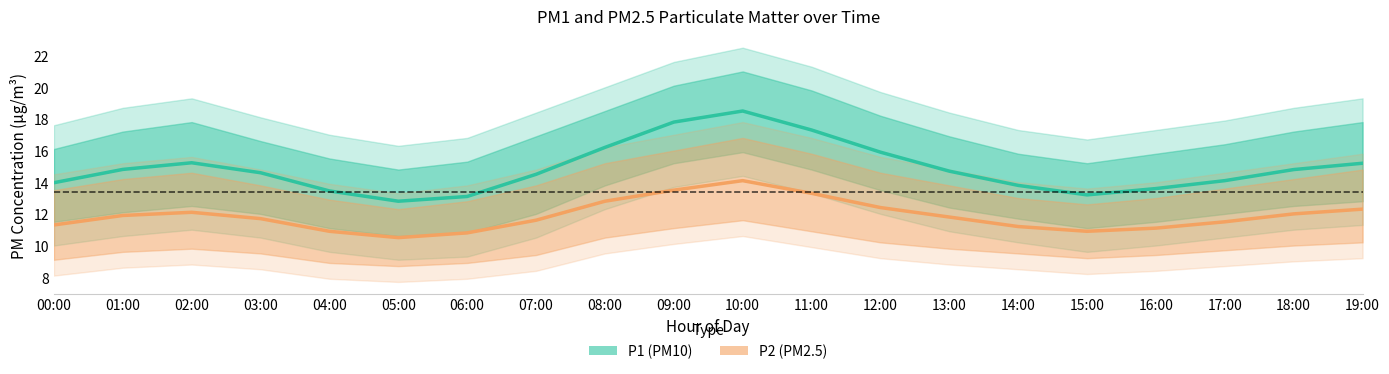

Where is the first local minimum for P2?

05:00